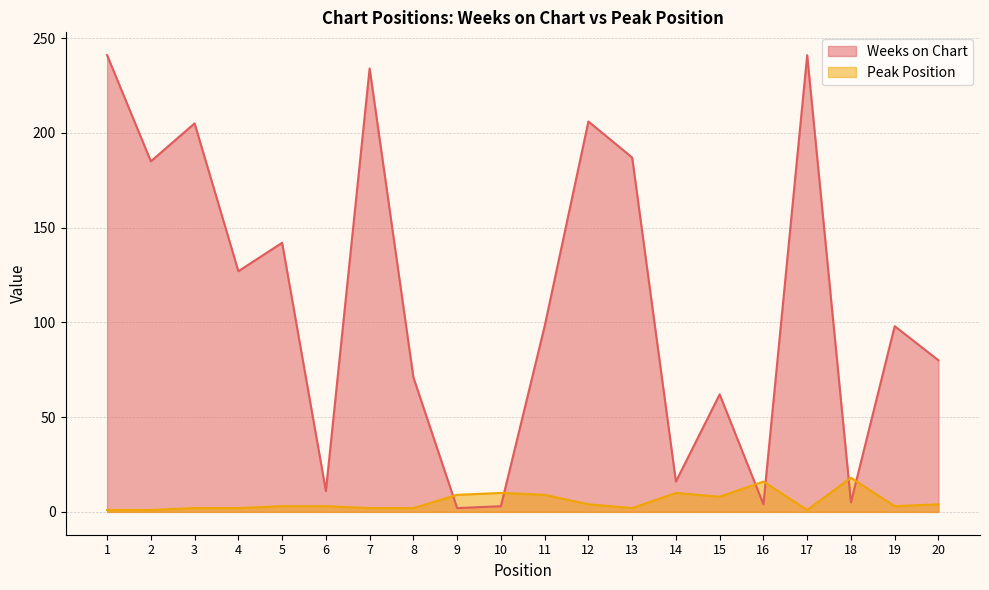

Which series changed the most between 3 and 7?

Weeks on Chart